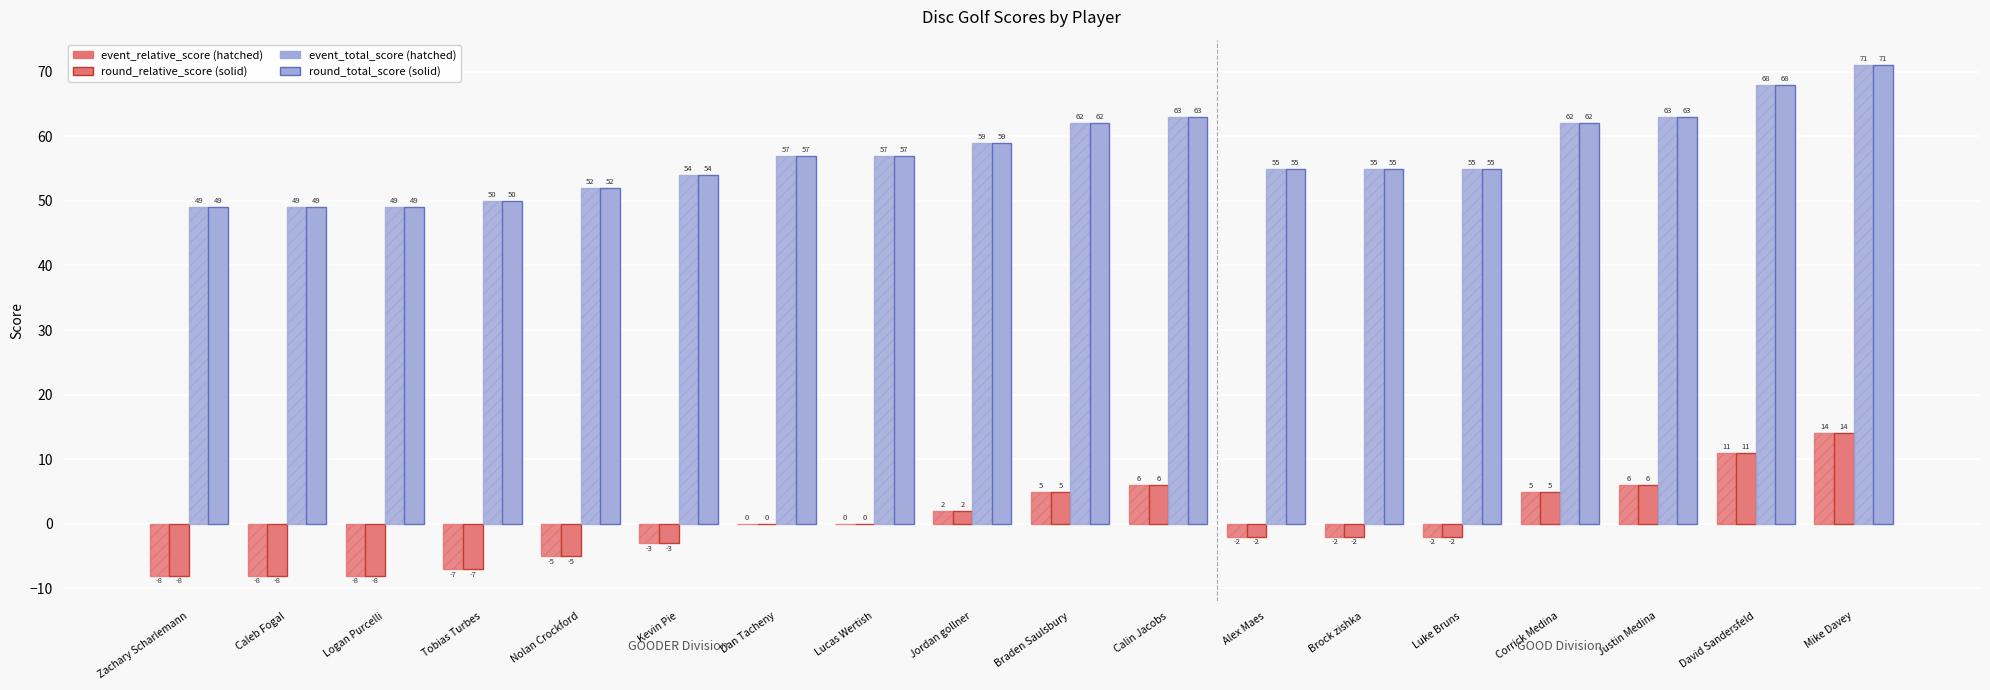

Reading left to right, extract all data points from this chart.

event_relative_score: Zachary Scharlemann=-8	Caleb Fogal=-8	Logan Purcelli=-8	Tobias Turbes=-7	Nolan Crockford=-5	Kevin Pie=-3	Dan Tacheny=0	Lucas Wertish=0	Jordan gollner=2	Braden Saulsbury=5	Calin Jacobs=6	Alex Maes=-2	Brock zishka=-2	Luke Bruns=-2	Corrick Medina=5	Justin Medina=6	David Sandersfeld=11	Mike Davey=14
round_relative_score: Zachary Scharlemann=-8	Caleb Fogal=-8	Logan Purcelli=-8	Tobias Turbes=-7	Nolan Crockford=-5	Kevin Pie=-3	Dan Tacheny=0	Lucas Wertish=0	Jordan gollner=2	Braden Saulsbury=5	Calin Jacobs=6	Alex Maes=-2	Brock zishka=-2	Luke Bruns=-2	Corrick Medina=5	Justin Medina=6	David Sandersfeld=11	Mike Davey=14
event_total_score: Zachary Scharlemann=49	Caleb Fogal=49	Logan Purcelli=49	Tobias Turbes=50	Nolan Crockford=52	Kevin Pie=54	Dan Tacheny=57	Lucas Wertish=57	Jordan gollner=59	Braden Saulsbury=62	Calin Jacobs=63	Alex Maes=55	Brock zishka=55	Luke Bruns=55	Corrick Medina=62	Justin Medina=63	David Sandersfeld=68	Mike Davey=71
round_total_score: Zachary Scharlemann=49	Caleb Fogal=49	Logan Purcelli=49	Tobias Turbes=50	Nolan Crockford=52	Kevin Pie=54	Dan Tacheny=57	Lucas Wertish=57	Jordan gollner=59	Braden Saulsbury=62	Calin Jacobs=63	Alex Maes=55	Brock zishka=55	Luke Bruns=55	Corrick Medina=62	Justin Medina=63	David Sandersfeld=68	Mike Davey=71